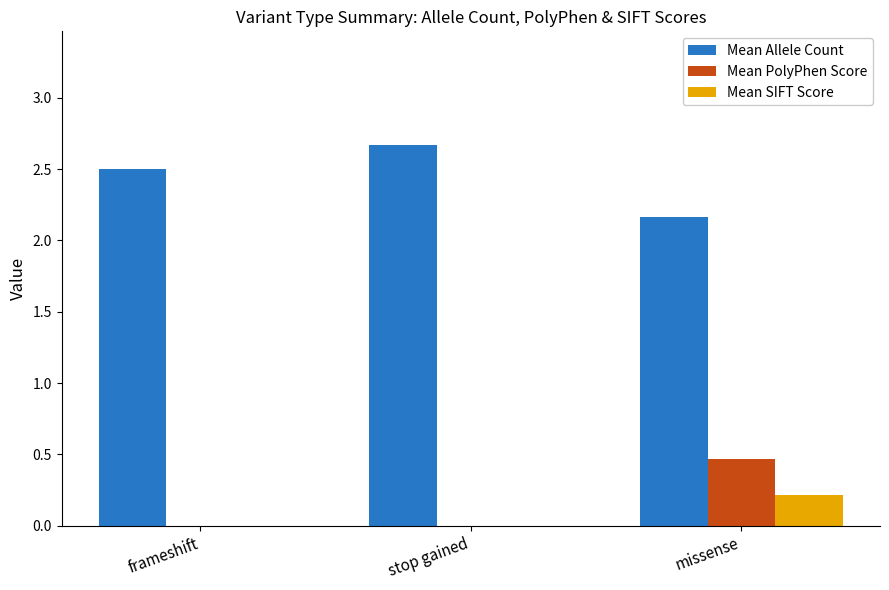

At which category does the chart reach its peak across all series?

stop gained